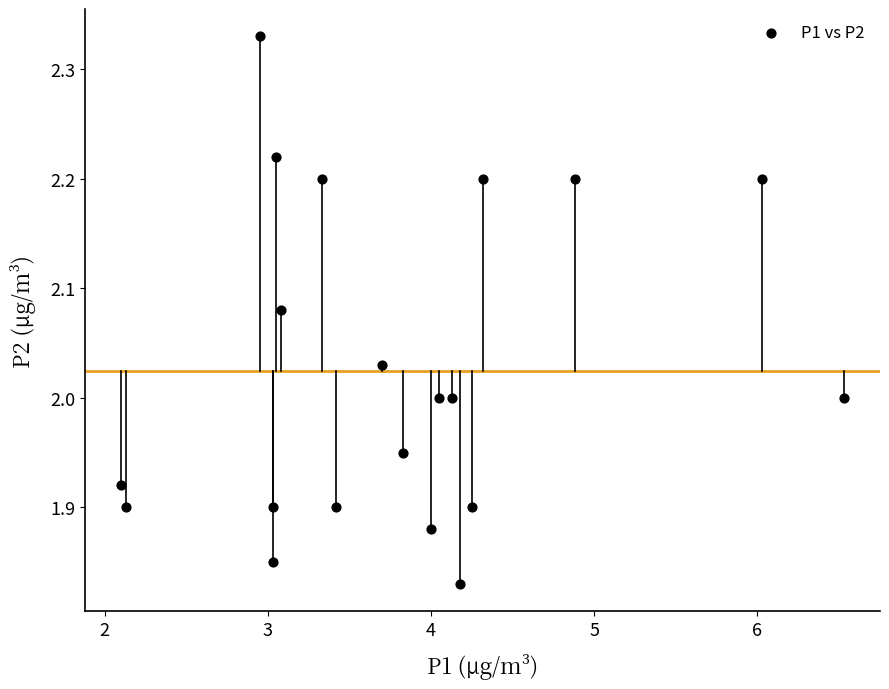

What is the range of Y values (max minus min)?

0.5